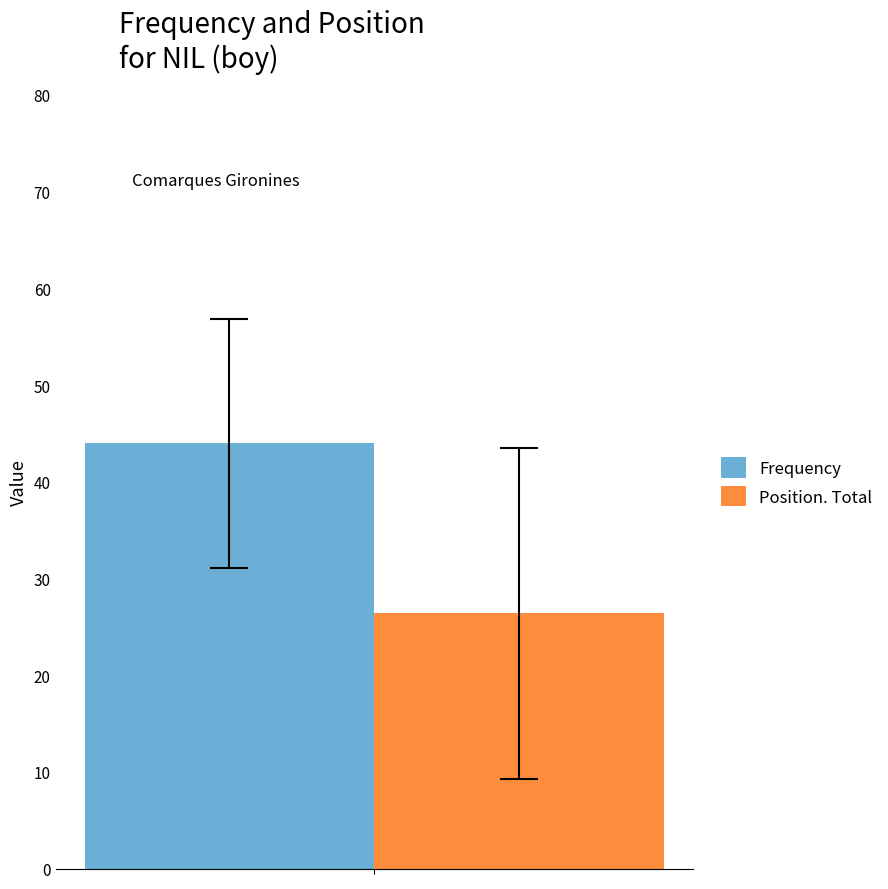

Reading left to right, list all the values displayed in this chart.

Frequency: 44.0
Position. Total: 26.4